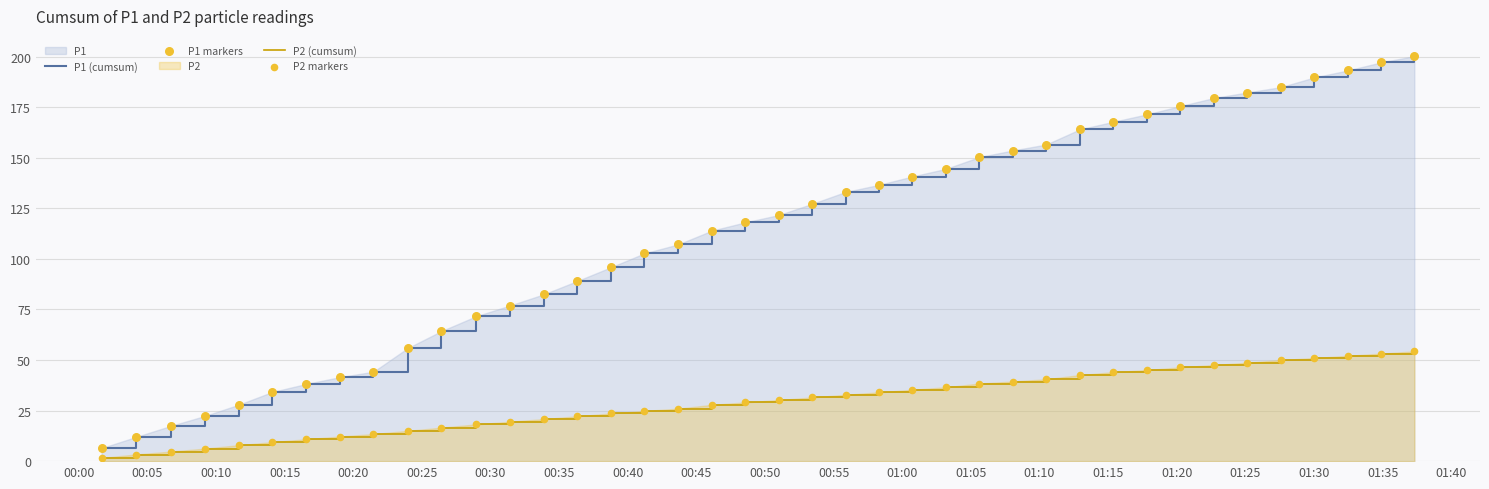

What is the lowest value of the P1 (cumsum) series?

6.4